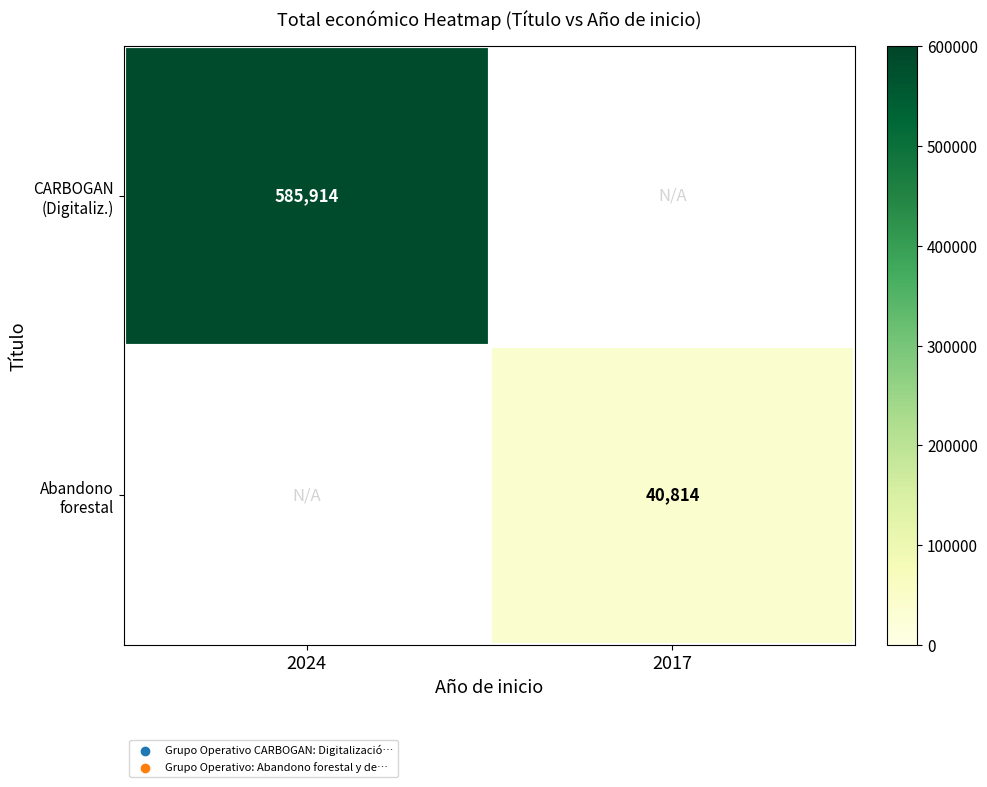

What is the maximum value shown in the chart?

585914.0